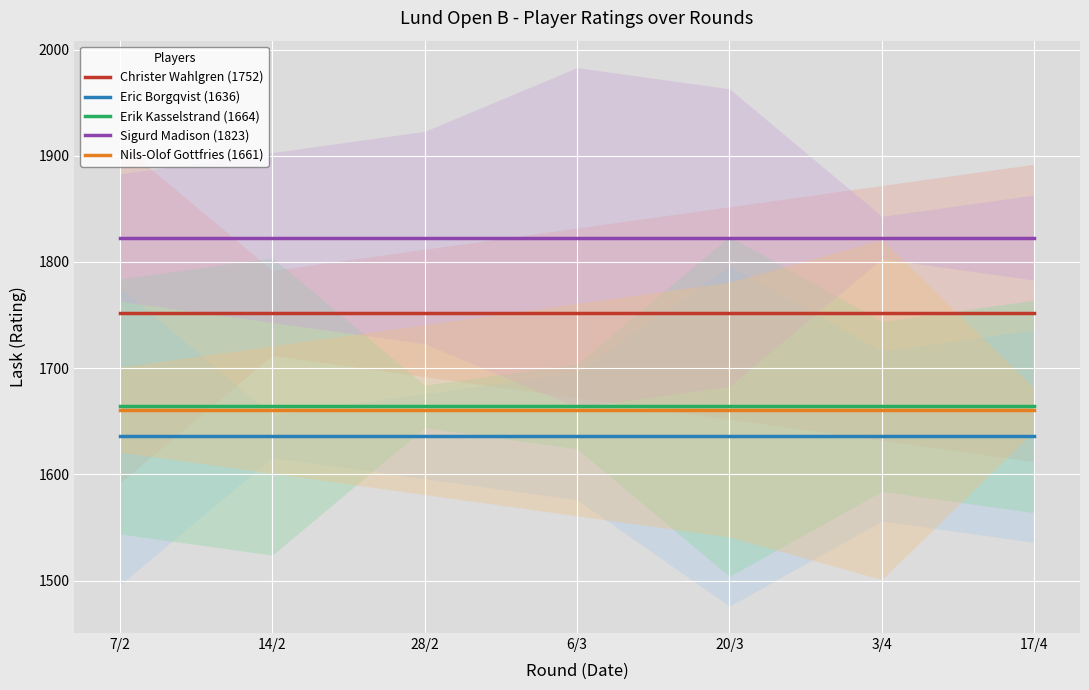

Between 7/2 and 3/4, which is larger?

7/2